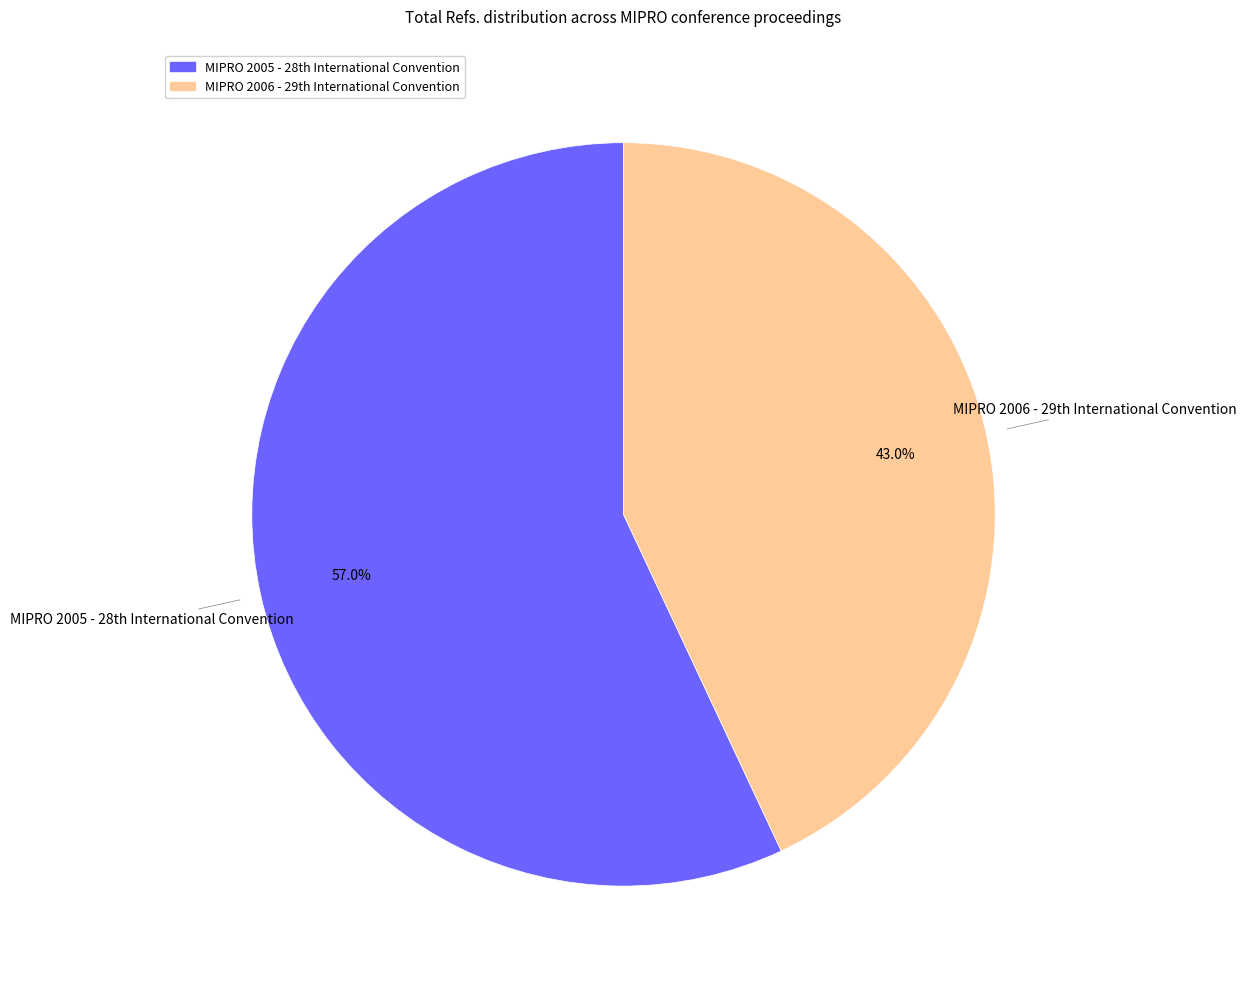

What is the smallest slice in the pie chart?

MIPRO 2006 - 29th International Convention